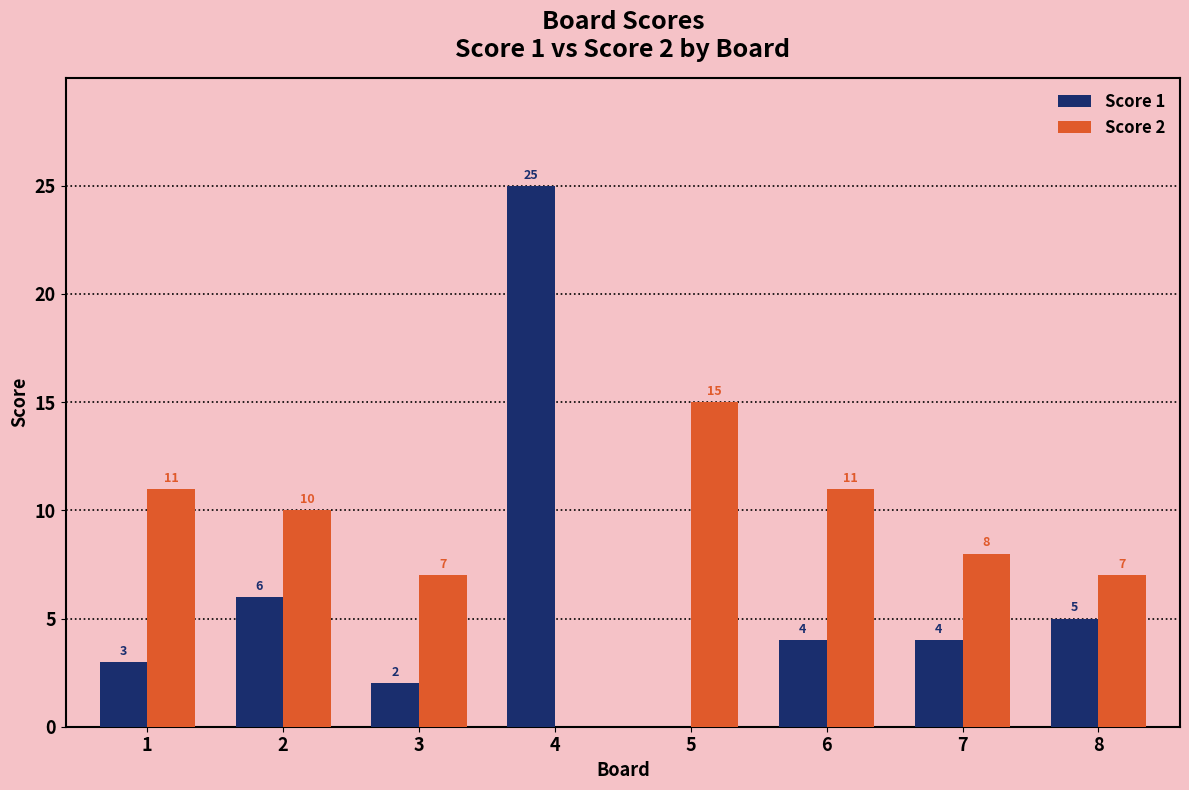

Are the bars horizontal?

No